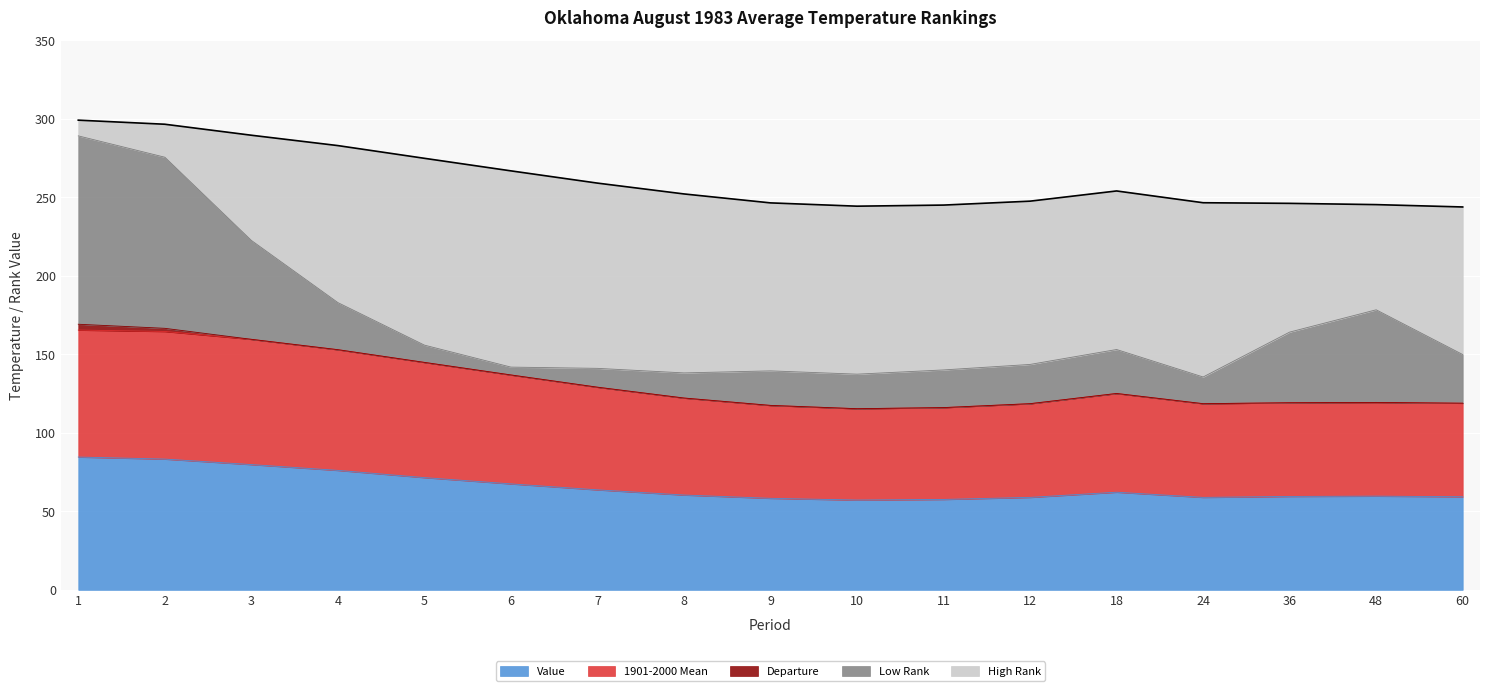

How many times do Value and Low Rank cross each other?

1